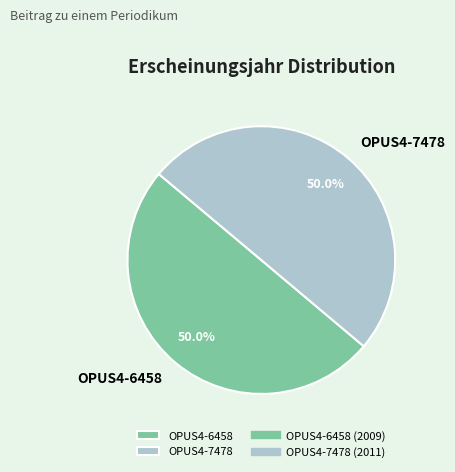

The OPUS4-6458 slice represents 50% of the pie. True or false?

True